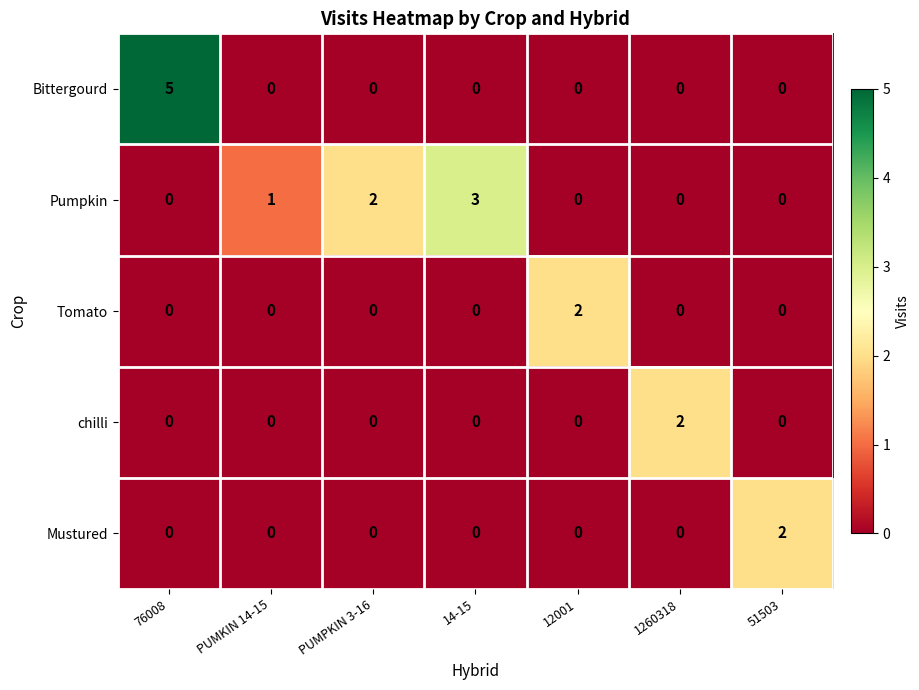

True or false: Mustured has a value of 0 at 1260318.

True